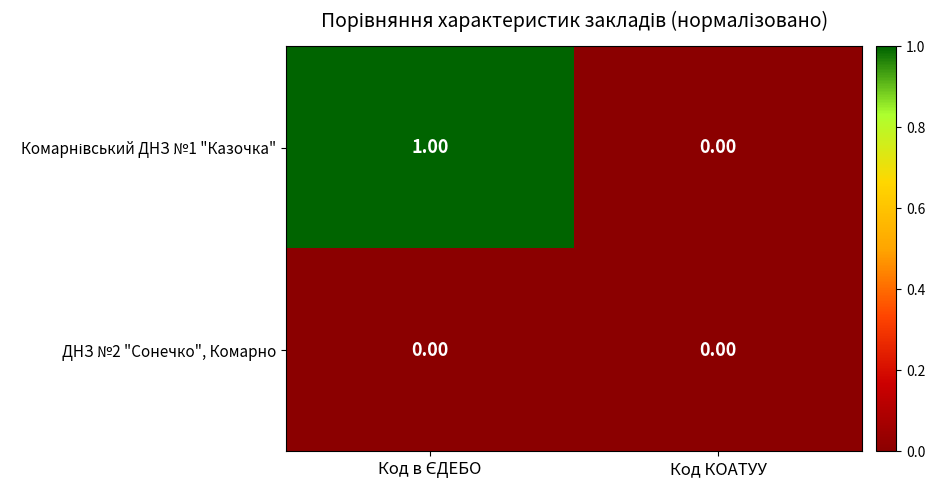

Which category has the lowest value across all series?

Код КОАТУУ